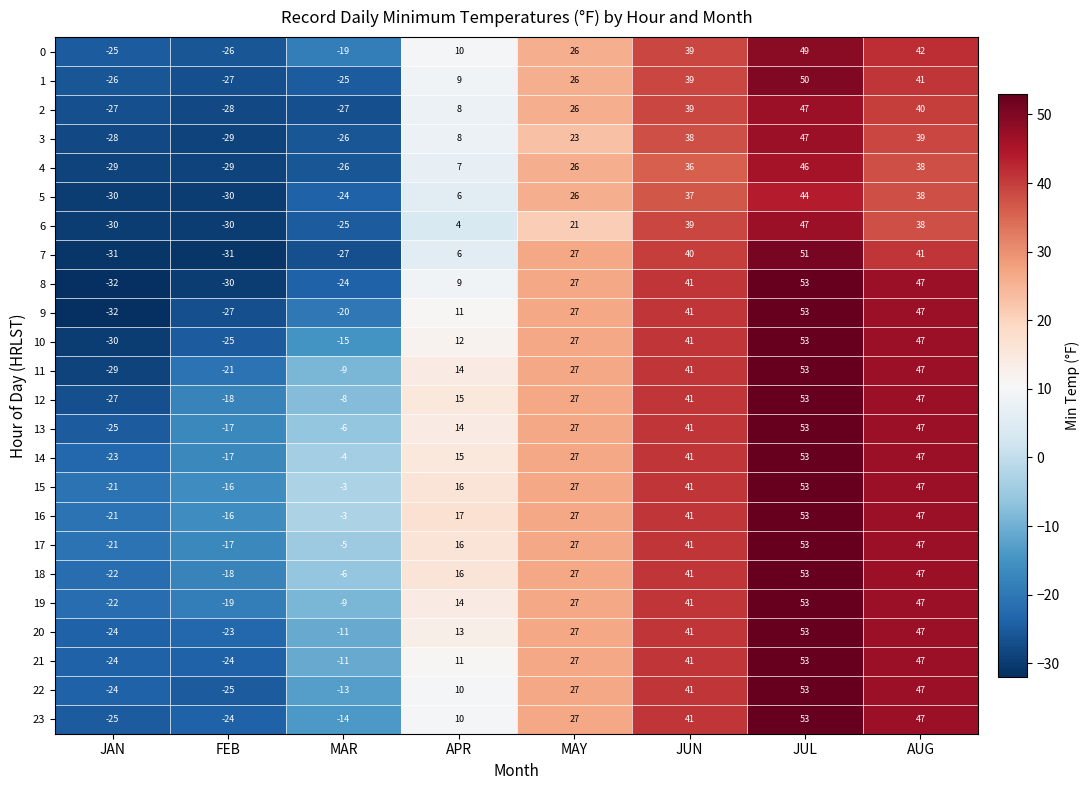

The value of 9 at FEB is -27. True or false?

True